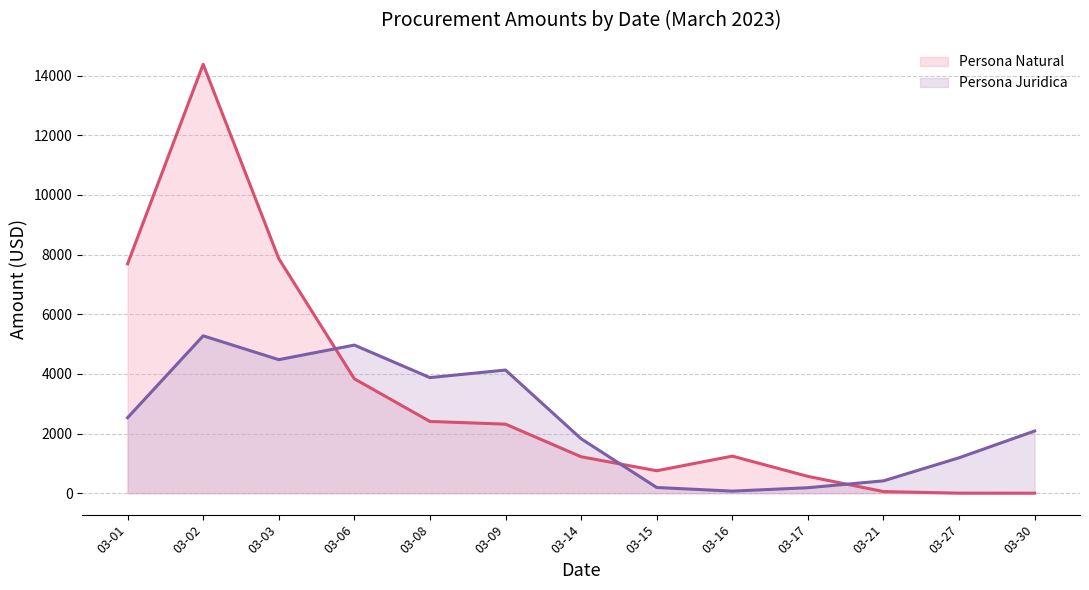

What is the difference between the second highest and minimum values in the Persona Juridica (line) series?

4896.9